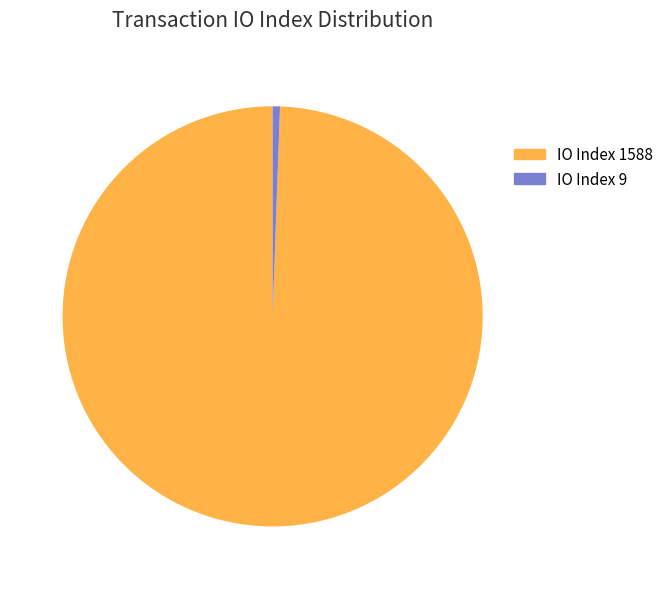

True or false: IO Index 1588 99% accounts for 99% of the total.

True